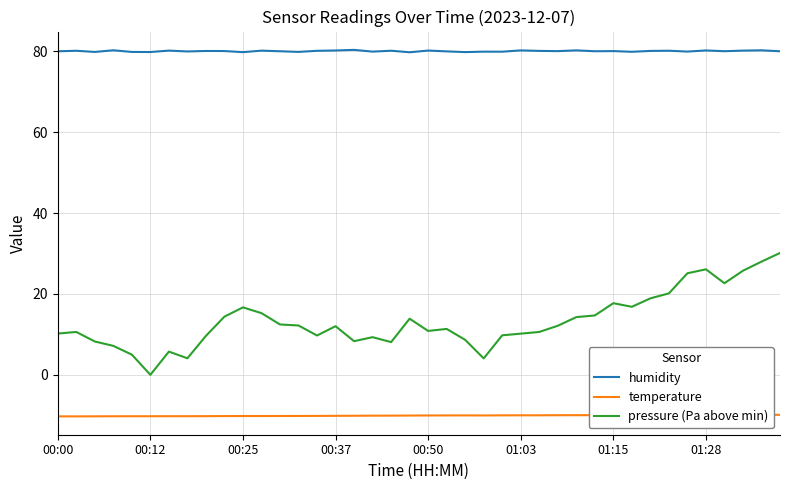

What is the average value of the temperature series?

-10.1